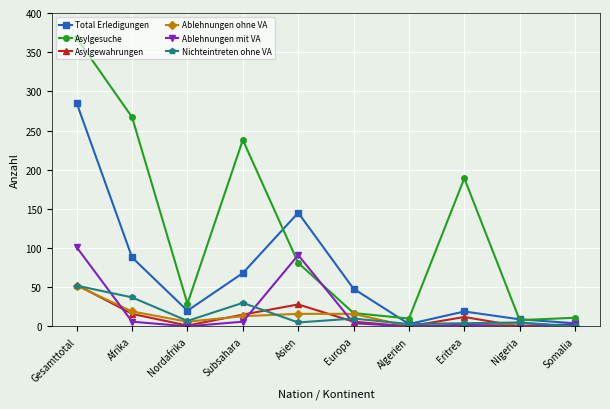

Does the chart display data point markers on the line(s)?

Yes